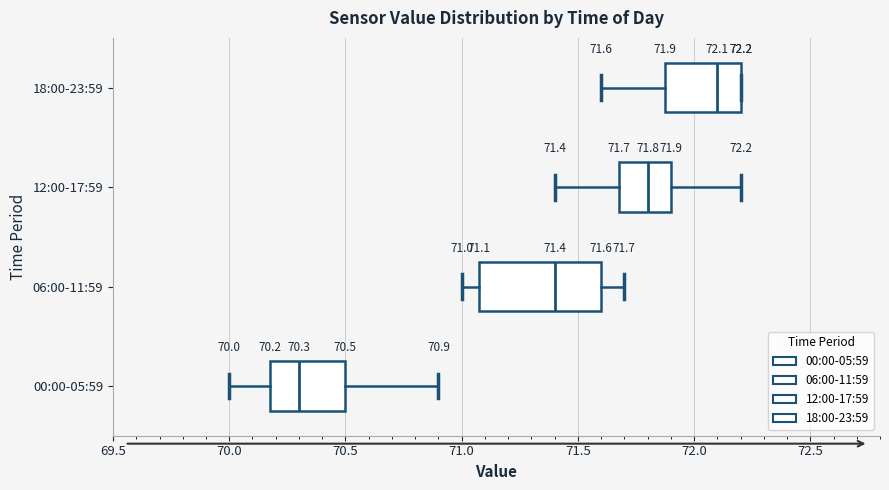

Which box's median line is the furthest to the right?

18:00-23:59